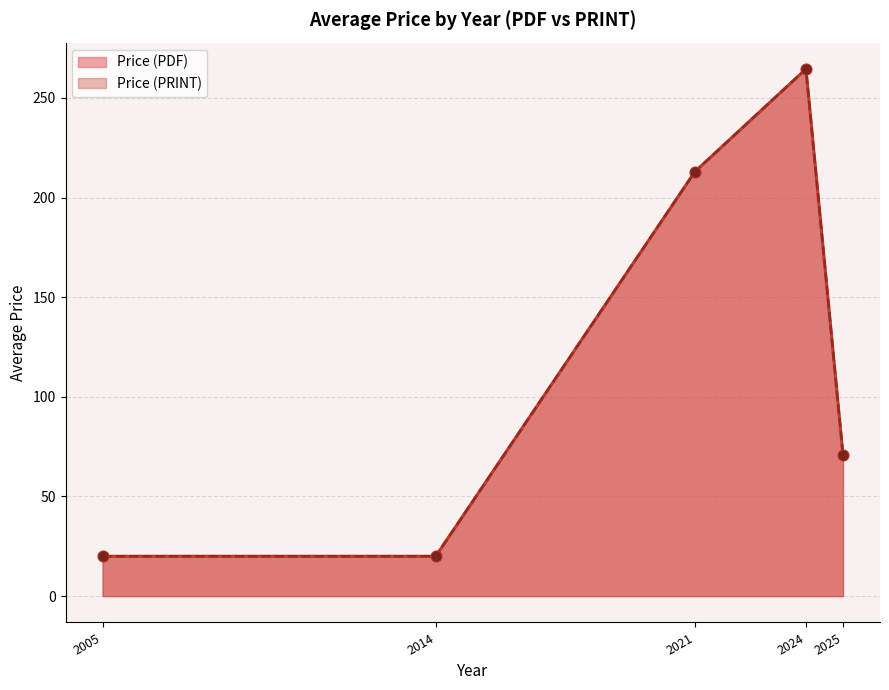

Which series reaches the maximum Y coordinate?

Price (PDF)